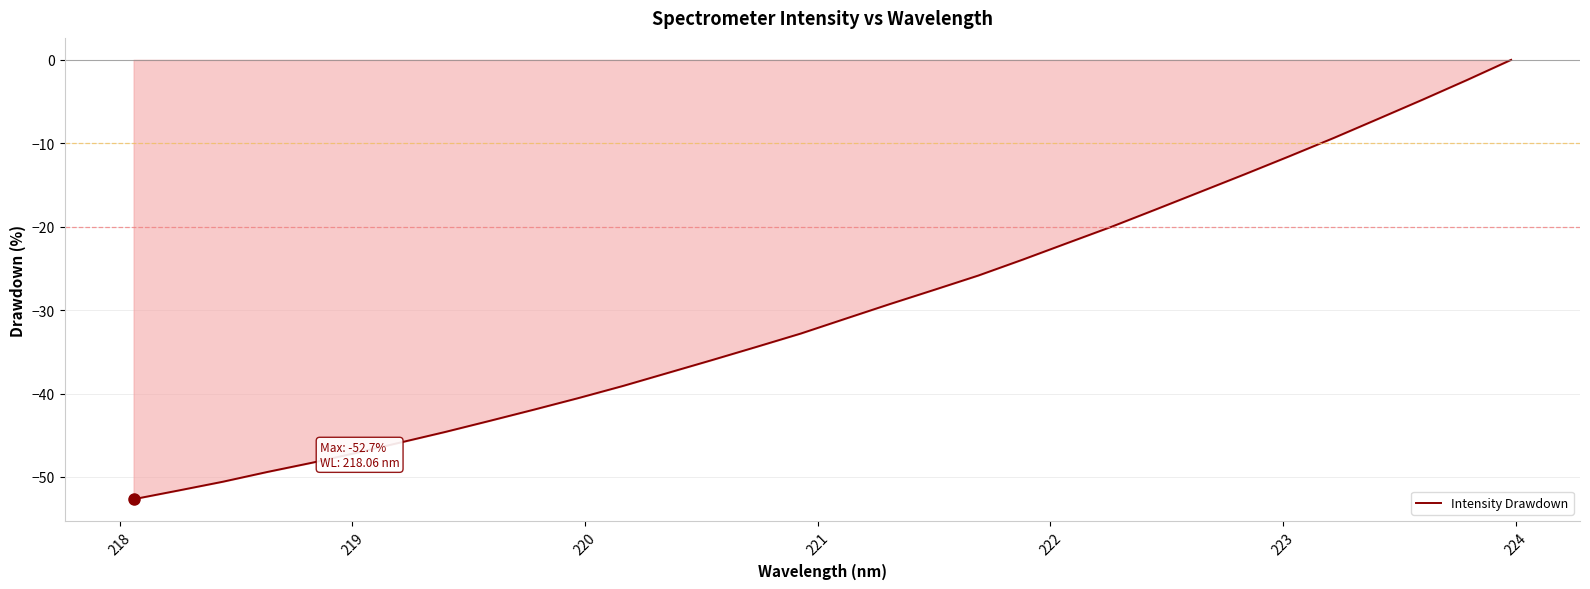

What is the label of the 30th point from the right?

219